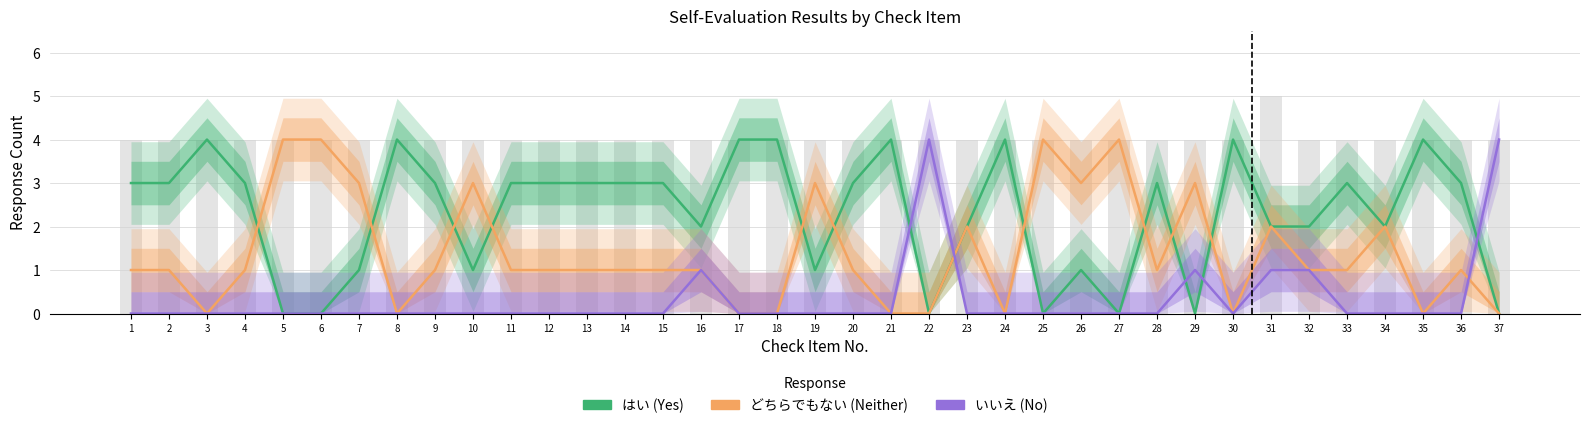

Reading right to left, list all the values displayed in this chart.

はい: 0	3	4	2	3	2	2	4	0	3	0	1	0	4	2	0	4	3	1	4	4	2	3	3	3	3	3	1	3	4	1	0	0	3	4	3	3
どちらでもない: 0	1	0	2	1	1	2	0	3	1	4	3	4	0	2	0	0	1	3	0	0	1	1	1	1	1	1	3	1	0	3	4	4	1	0	1	1
いいえ: 4	0	0	0	0	1	1	0	1	0	0	0	0	0	0	4	0	0	0	0	0	1	0	0	0	0	0	0	0	0	0	0	0	0	0	0	0